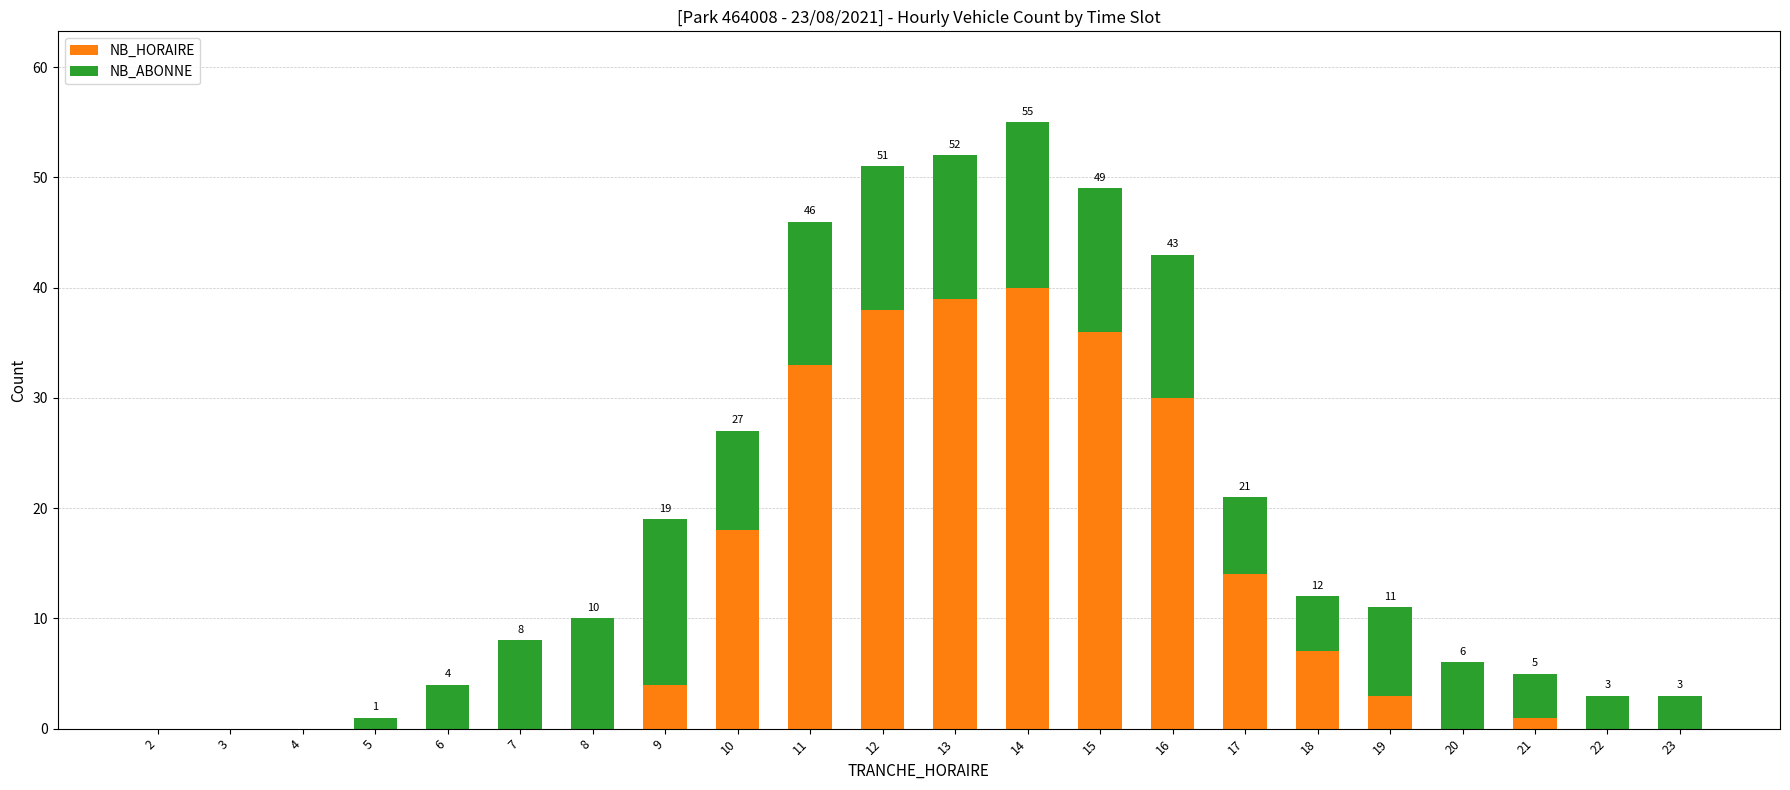

What is the sum of all NB_HORAIRE values?

263